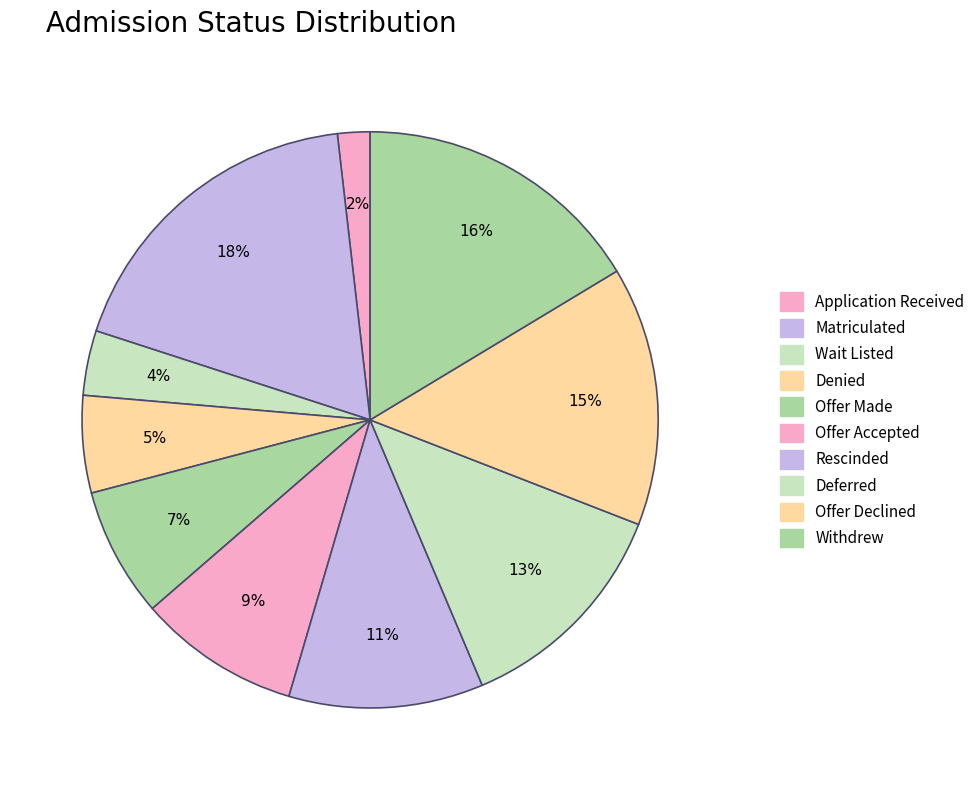

How many slices are in this pie chart?

10